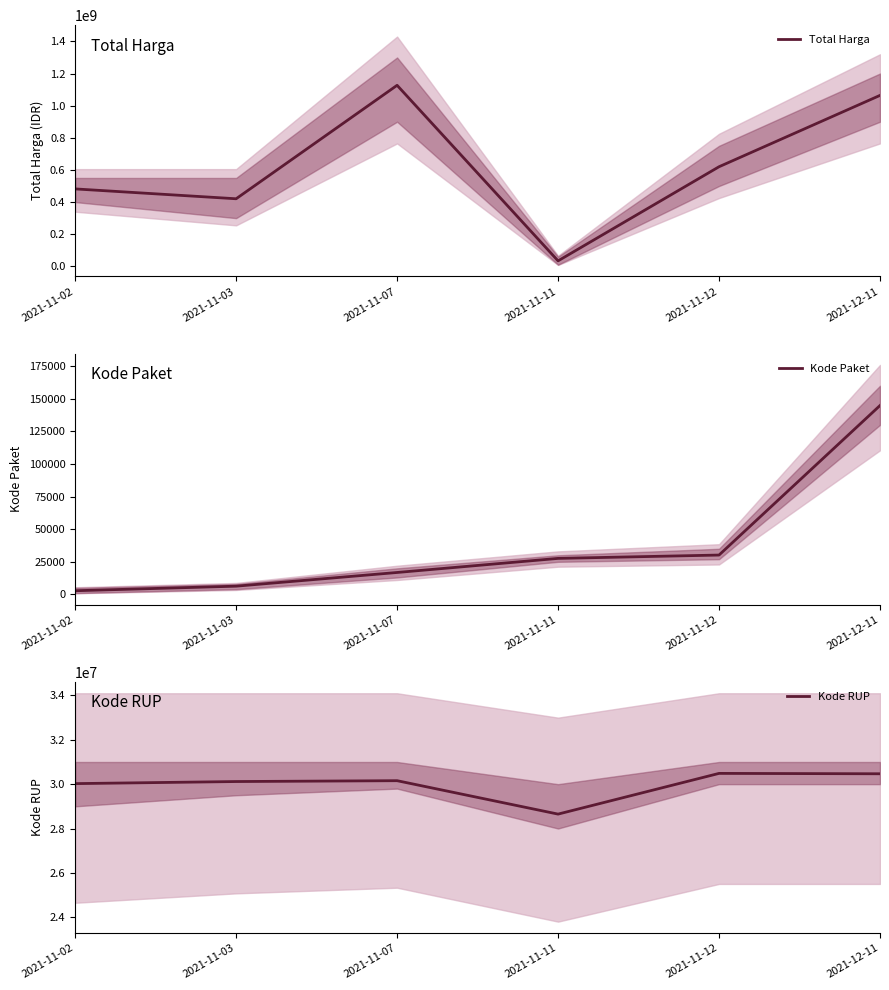

Reading right to left, list all the values displayed in this chart.

Total Harga: 2021-12-11=1064000000	2021-11-12=619885000	2021-11-11=34080000	2021-11-07=1126784000	2021-11-03=420562500	2021-11-02=481900001
Kode Paket: 2021-12-11=144861	2021-11-12=30187	2021-11-11=27623	2021-11-07=16819	2021-11-03=6317	2021-11-02=2820
Kode RUP: 2021-12-11=30468383	2021-11-12=30485717	2021-11-11=28649571	2021-11-07=30156480	2021-11-03=30118344	2021-11-02=30024470